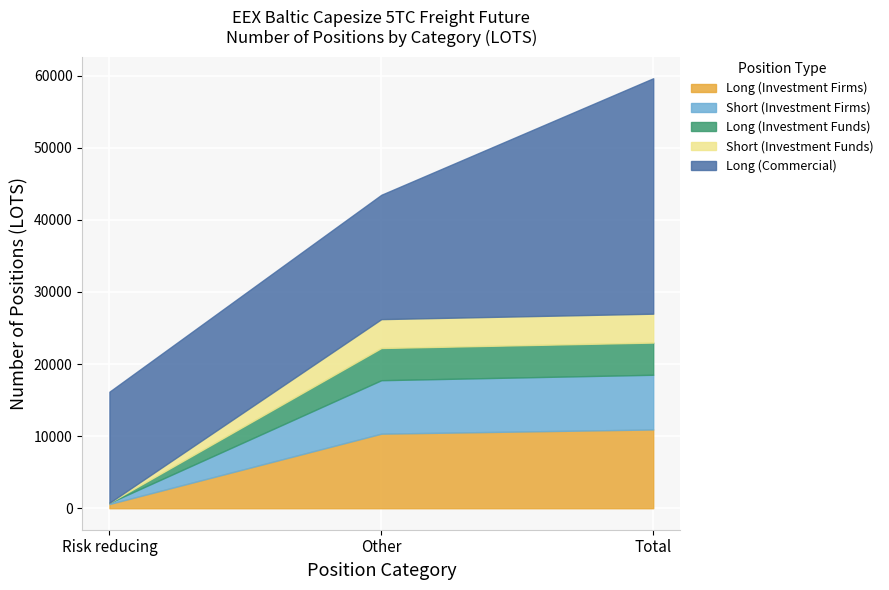

At which label does Short (Investment Firms) first exceed 7417?

Other